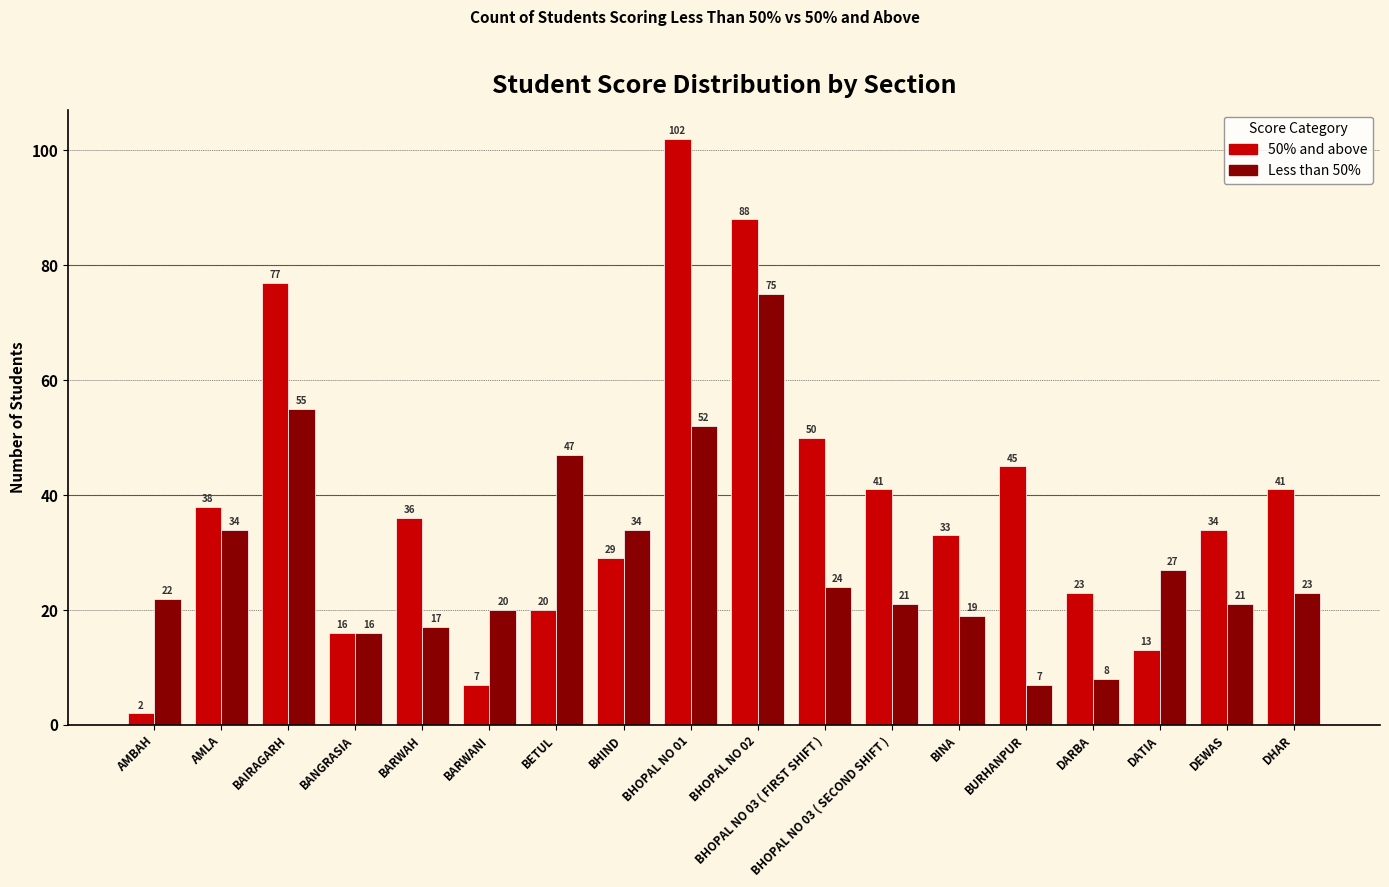

At BHOPAL NO 03 ( FIRST SHIFT ), list the series in order from smallest to largest.

Less than 50%, 50% and above